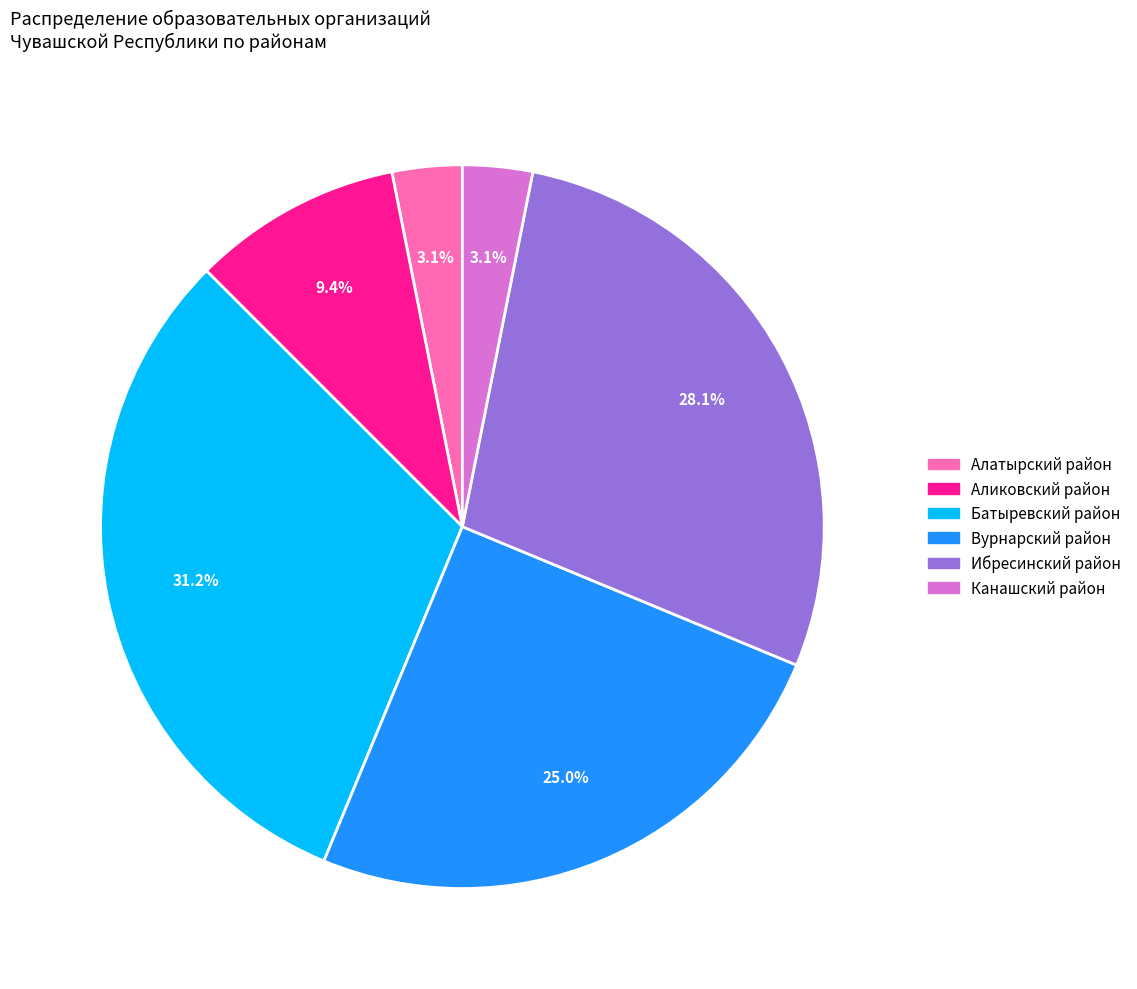

Between Ибресинский район and Батыревский район, which is larger?

Батыревский район